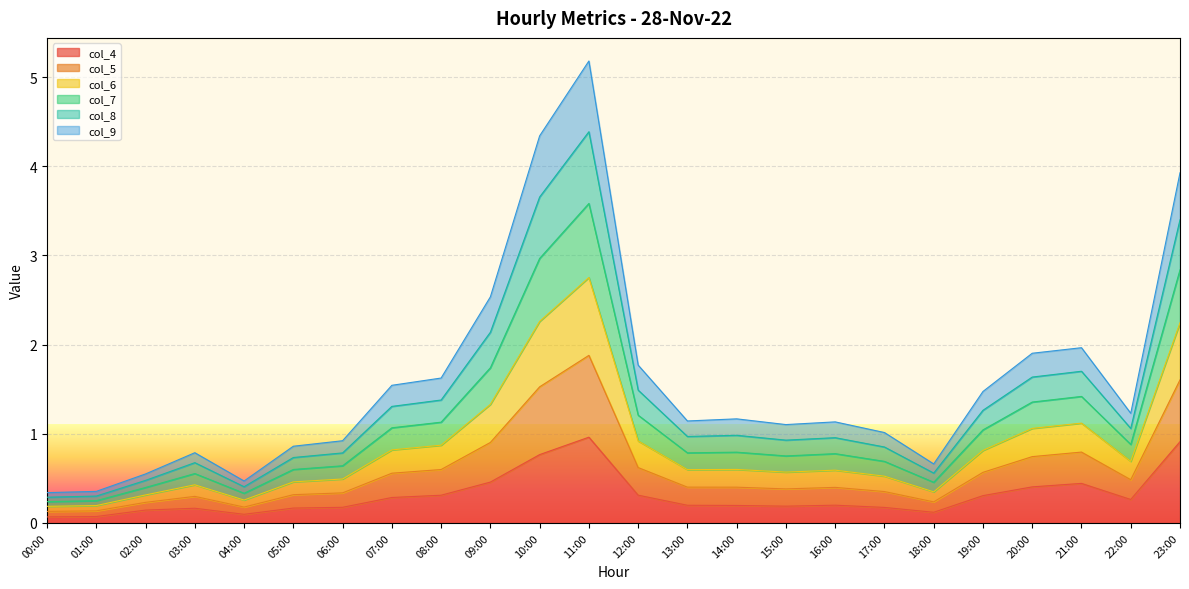

At how many categories does at least one series exceed 1?

16